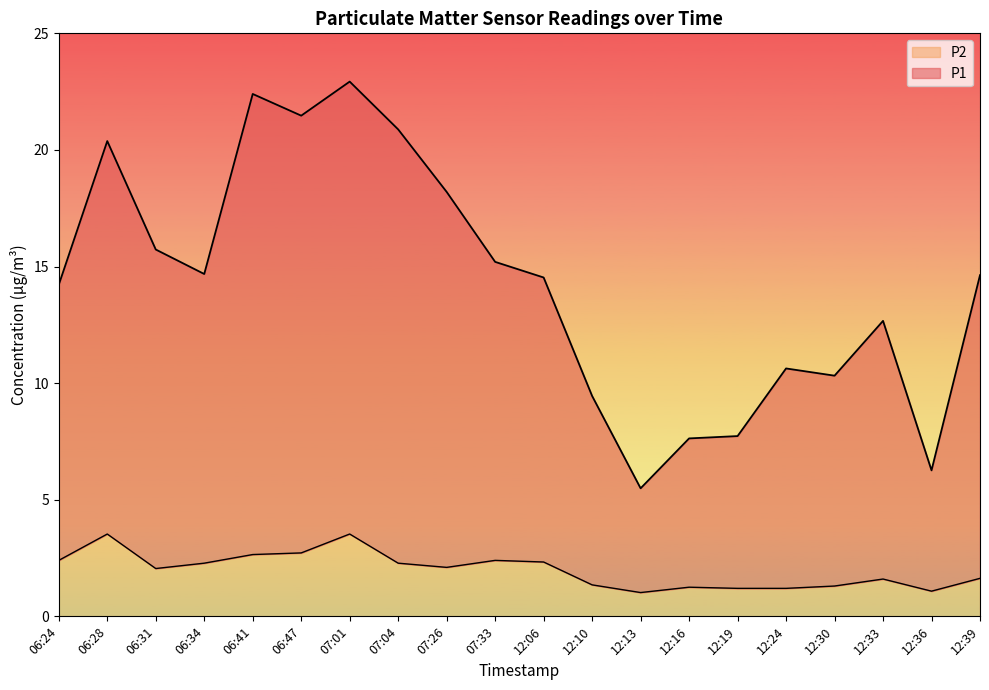

What is the average value of the P1 series?

14.3